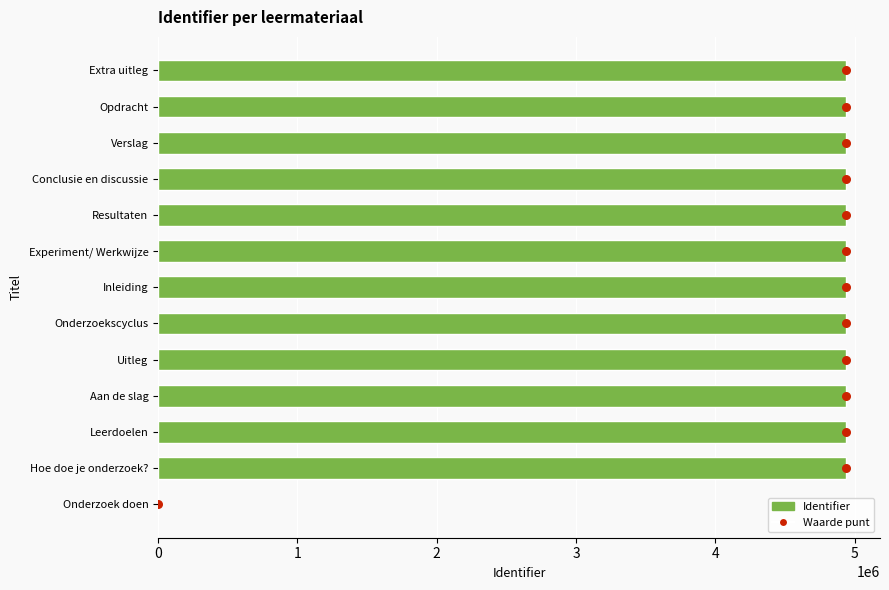

Is the value of Waarde punt at 9 greater than the value of Identifier at 7?

No